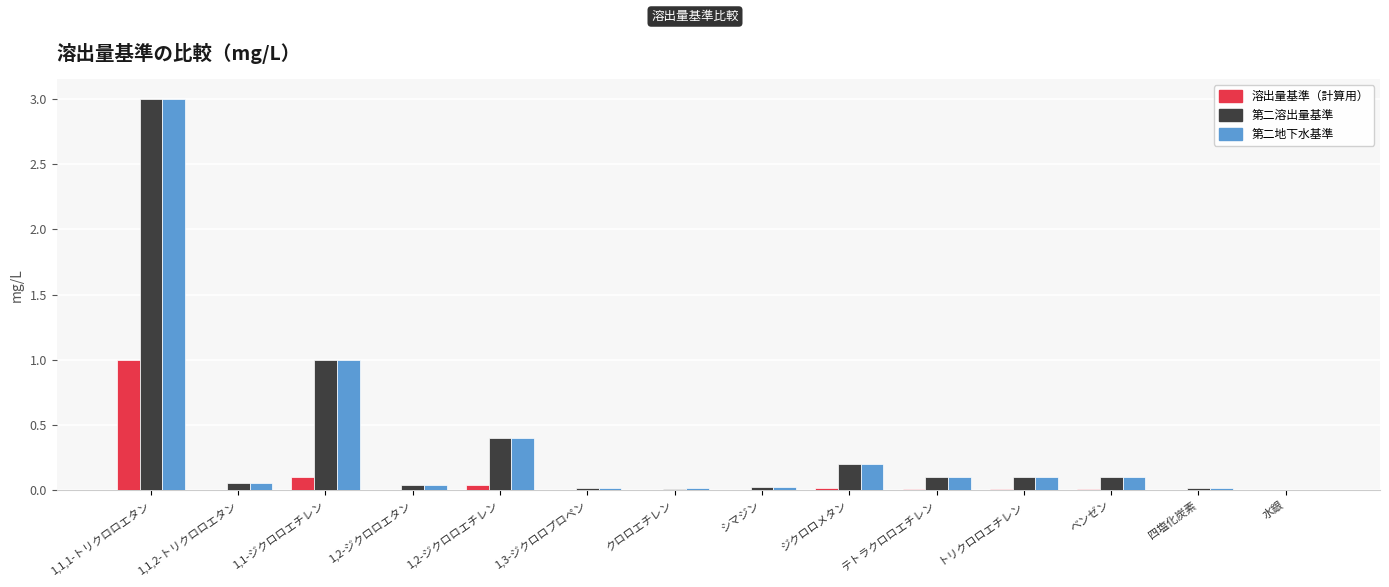

What is the sum of all 第二溶出量基準 values?

5.1